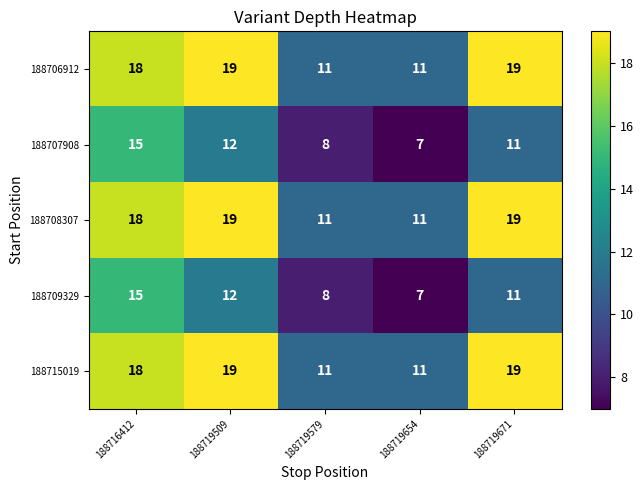

Is it true that 188715019 equals 11 at 188719654?

True